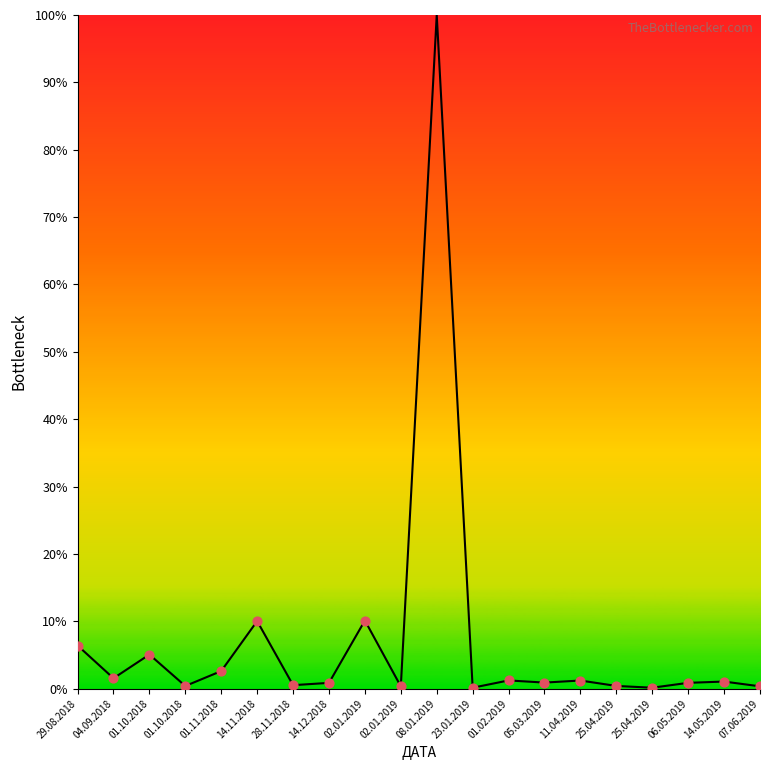

Which has a higher value, 06.05.2019 or 04.09.2018?

04.09.2018